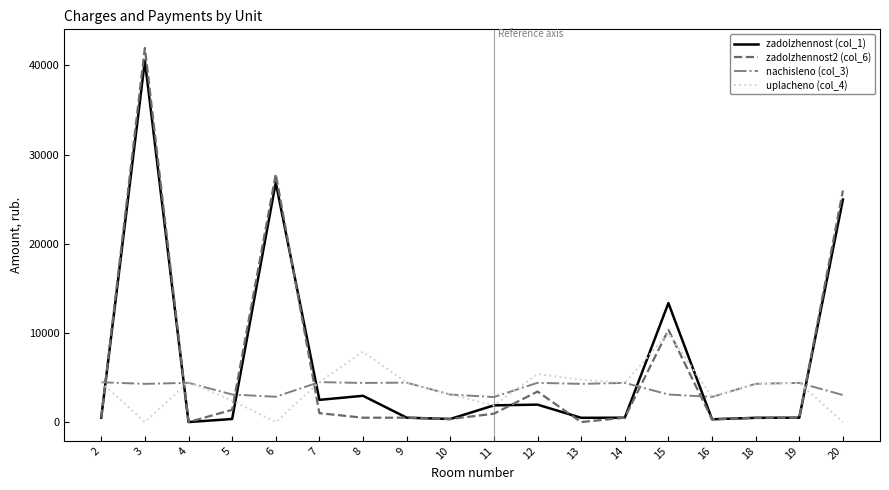

How many lines are shown in the chart?

4